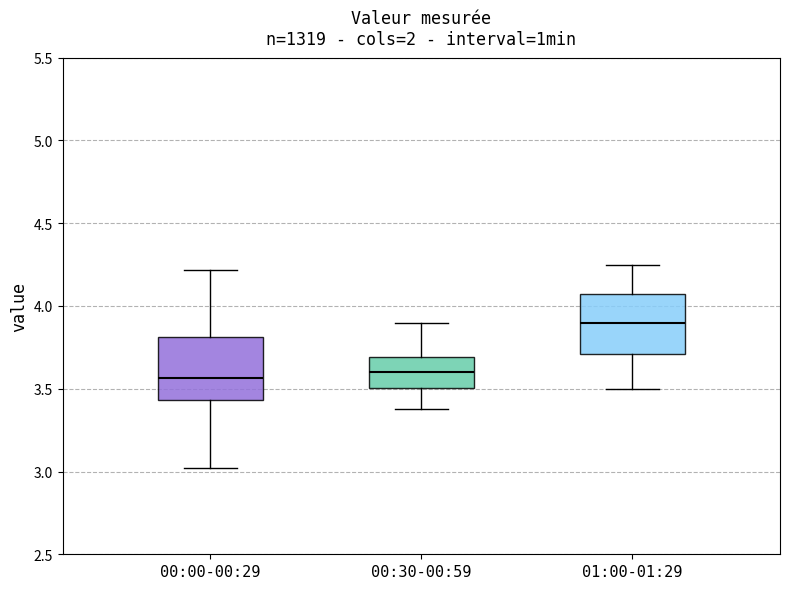

Reading left to right, read every box against the y-axis: the position of its median line, the range the box covers, and the ends of its whiskers. The values are not printed on the chart, so give them approximately, as read against the axis.

00:00-00:29: median 3.55, box 3.45 to 3.80, whiskers 3.00 to 4.20
00:30-00:59: median 3.60, box 3.50 to 3.70, whiskers 3.40 to 3.90
01:00-01:29: median 3.90, box 3.70 to 4.05, whiskers 3.50 to 4.25